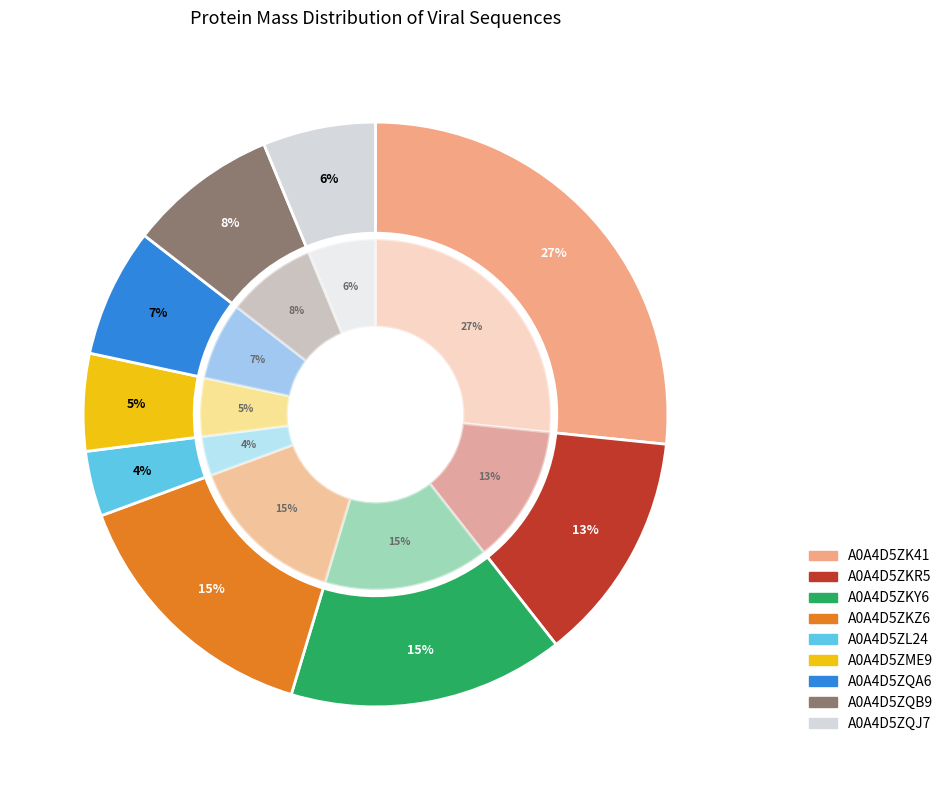

What is the ratio of the value at A0A4D5ZK41 to the value at A0A4D5ZQJ7?

4.3